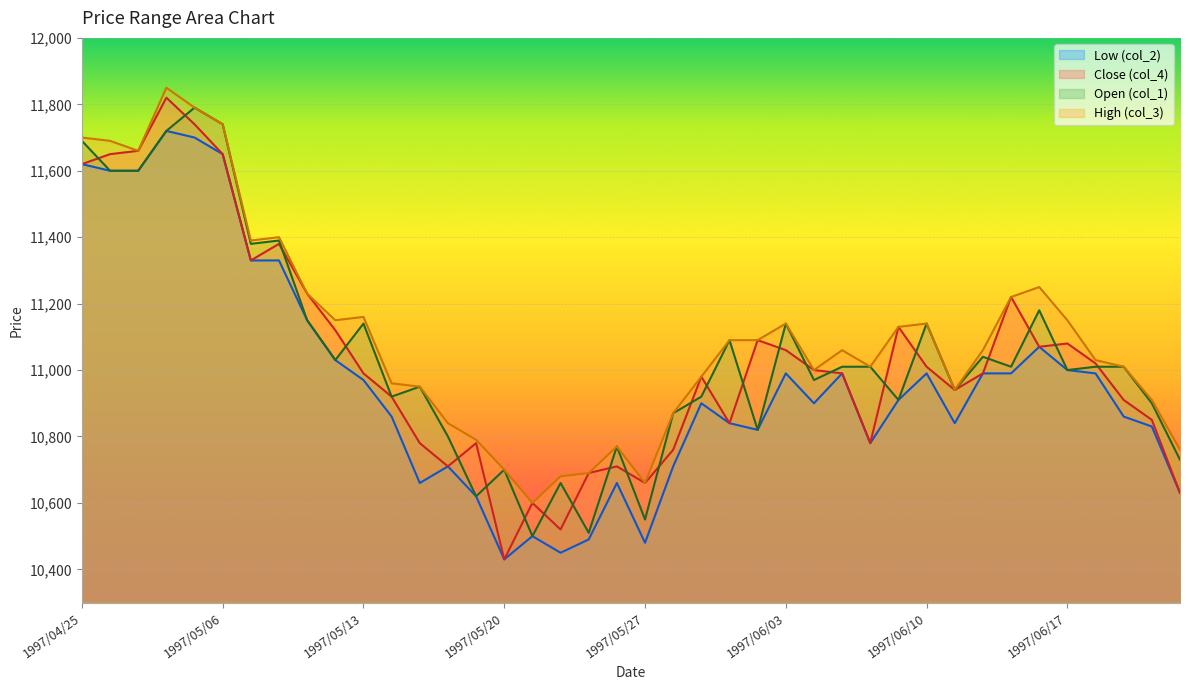

What is the difference between the Low (col_2) values at 1997/05/14 and 1997/06/05?

130